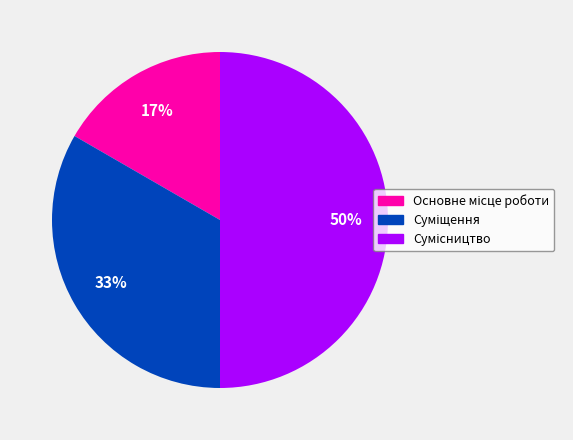

Count the number of slices in the pie.

3